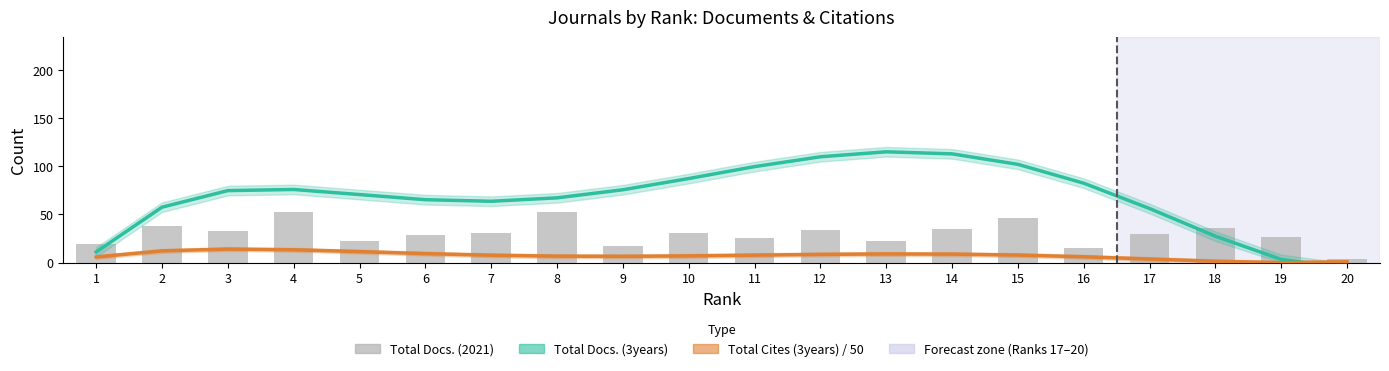

Count the number of data series in this chart.

3